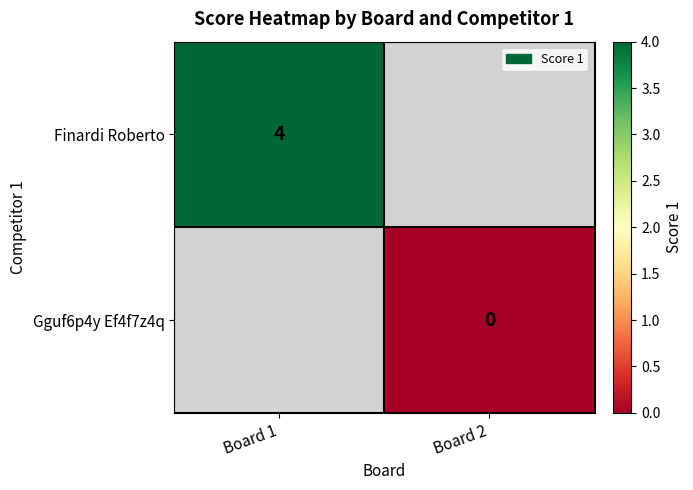

Is the value of Finardi Roberto at Board 1 greater than the value of Gguf6p4y Ef4f7z4q at Board 2?

Yes